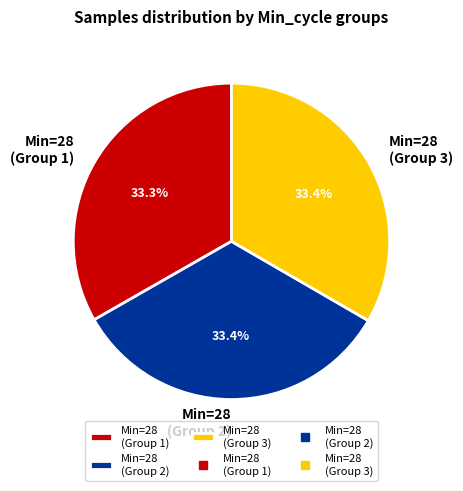

What is the ratio of the value at Min=28 (Group 1) to the value at Min=28 (Group 2)?

1.0